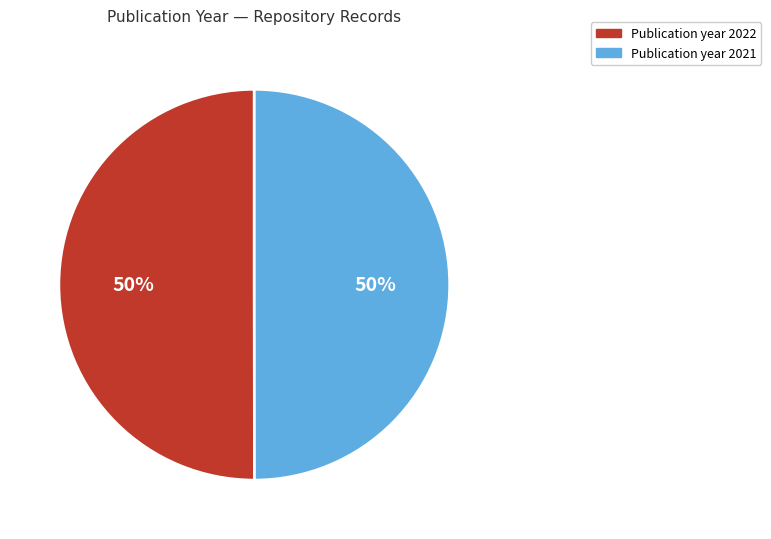

To the nearest percent, what is the average slice percentage?

50%